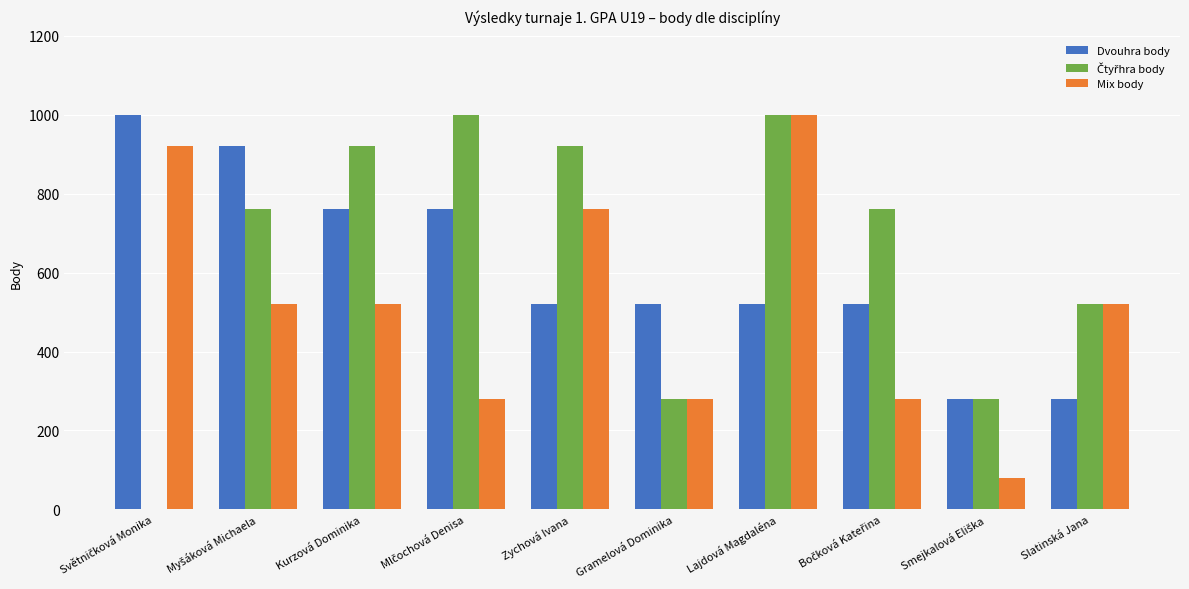

What is the total value across all series at Slatinská Jana?

1320